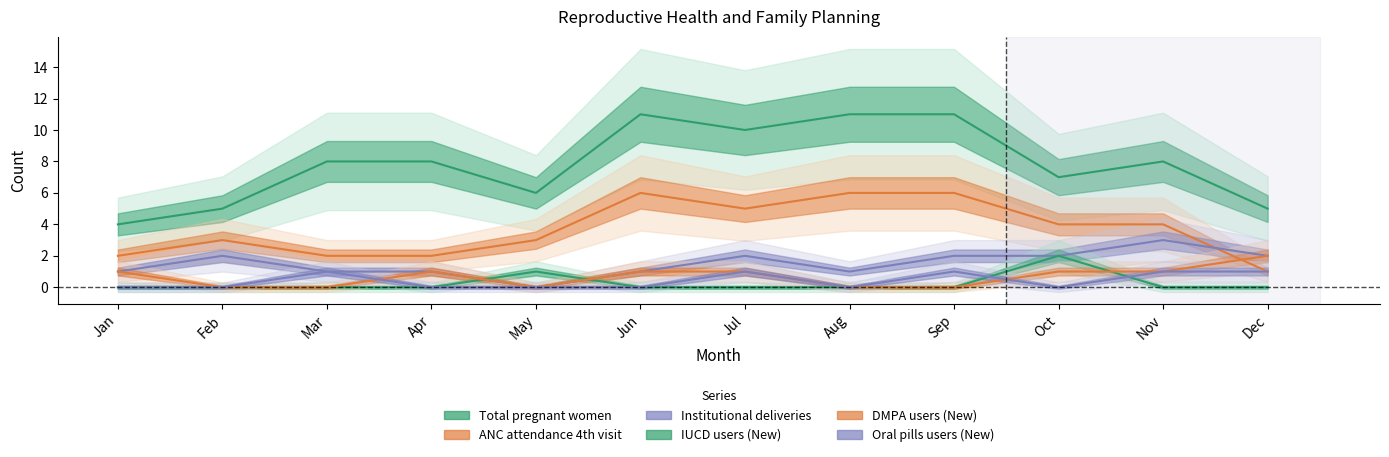

The value of Oral pills users (New) at Aug is 0. True or false?

True